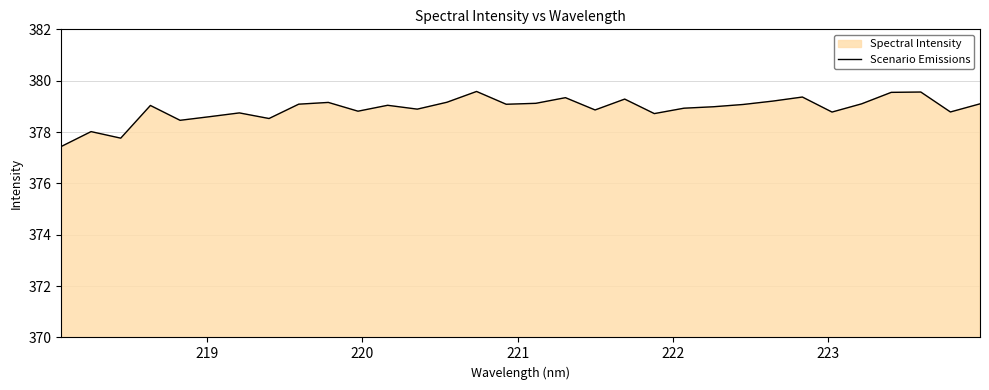

How many data points are less than 379?

15